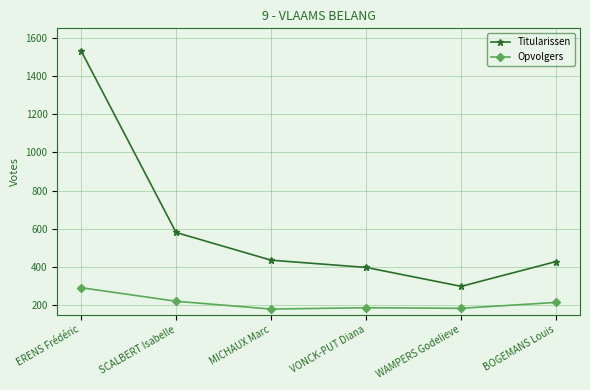

What is the sum of all Titularissen values?

3676